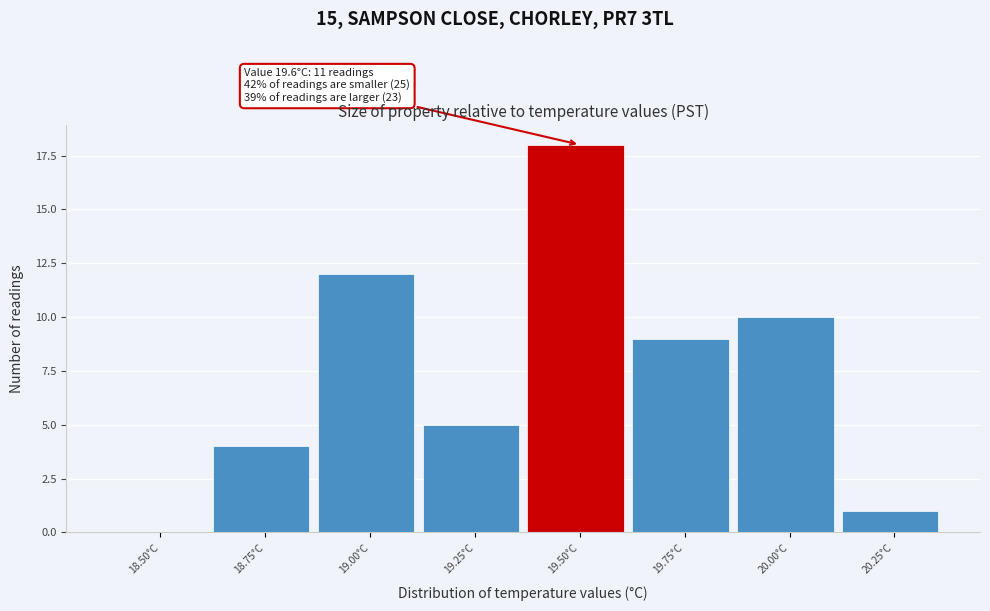

Reading left to right, transcribe all the data shown in this chart.

18.50°C=0	18.75°C=4	19.00°C=12	19.25°C=5	19.50°C=18	19.75°C=9	20.00°C=10	20.25°C=1